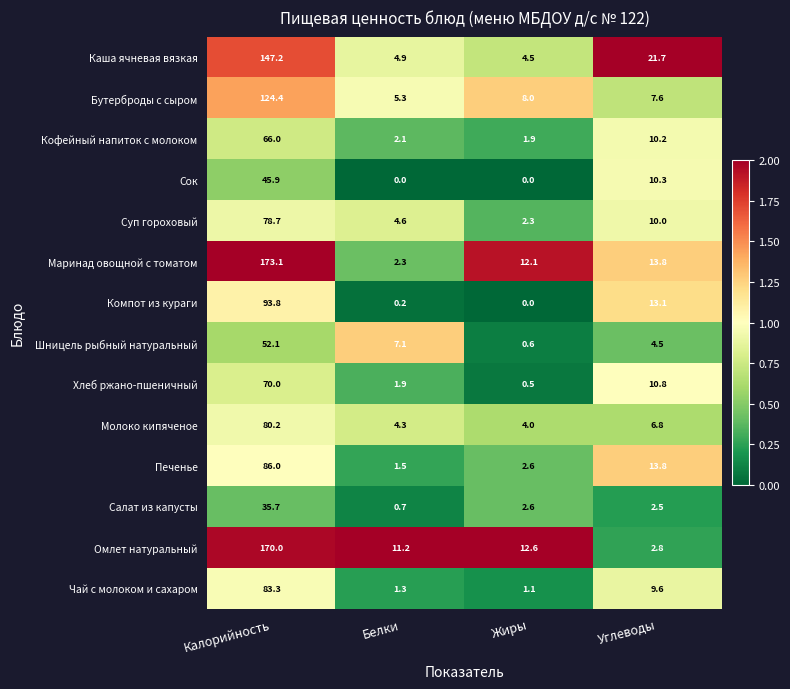

What is the maximum value shown in the chart?

173.1